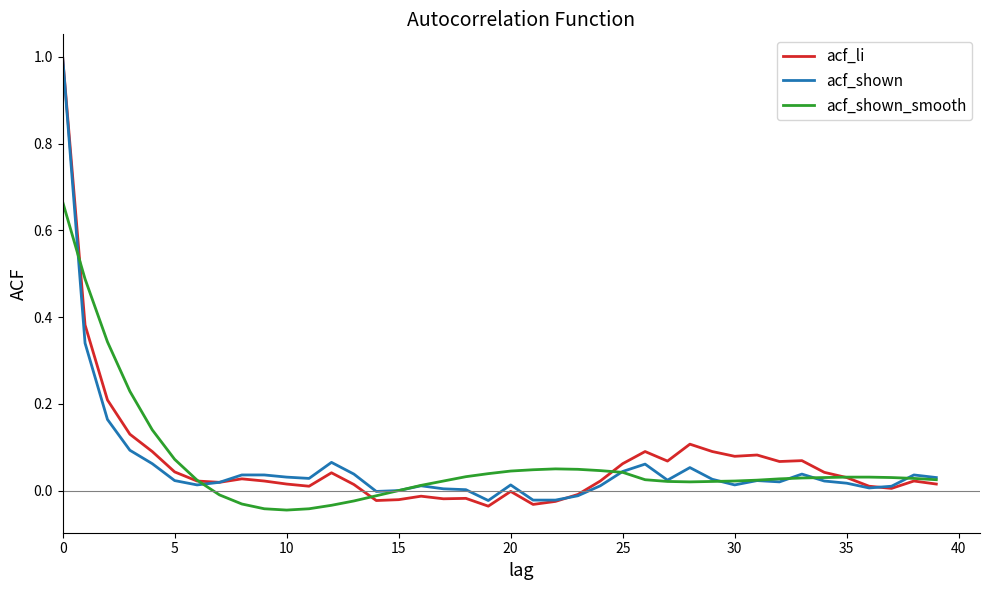

Which series has the largest range (max minus min)?

acf_li